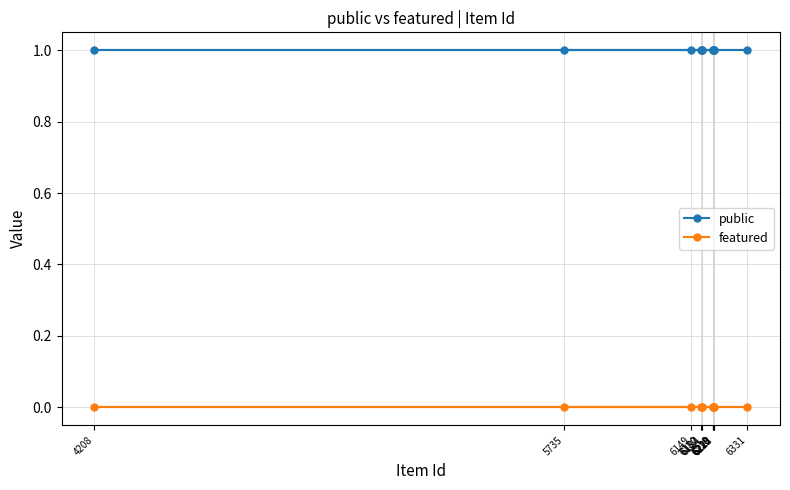

What is the label of the 7th point from the right?

6182